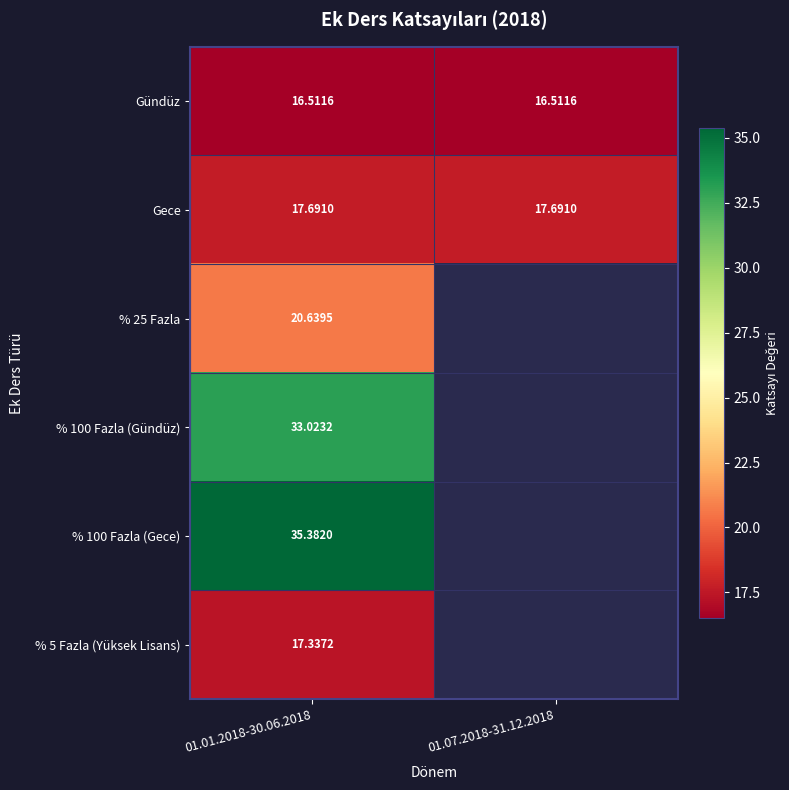

How many categories are shown in the chart?

2